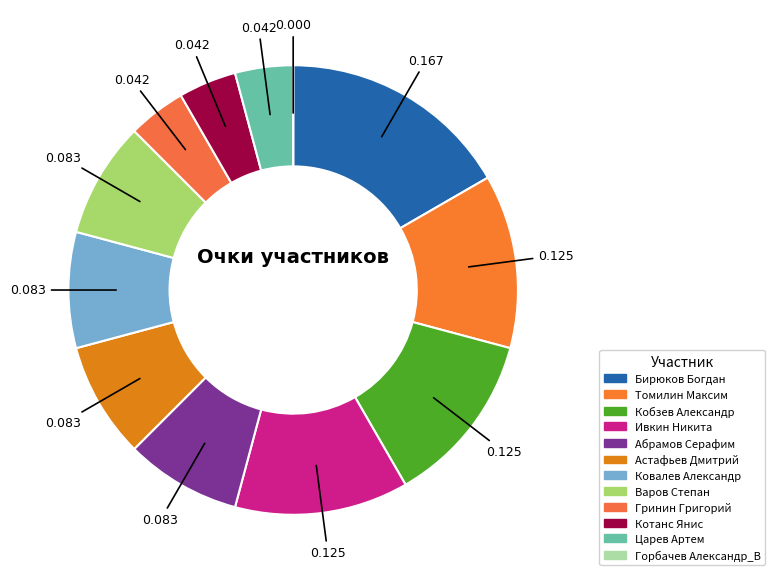

Which has a higher value, Царев Артем or Котанс Янис?

Царев Артем